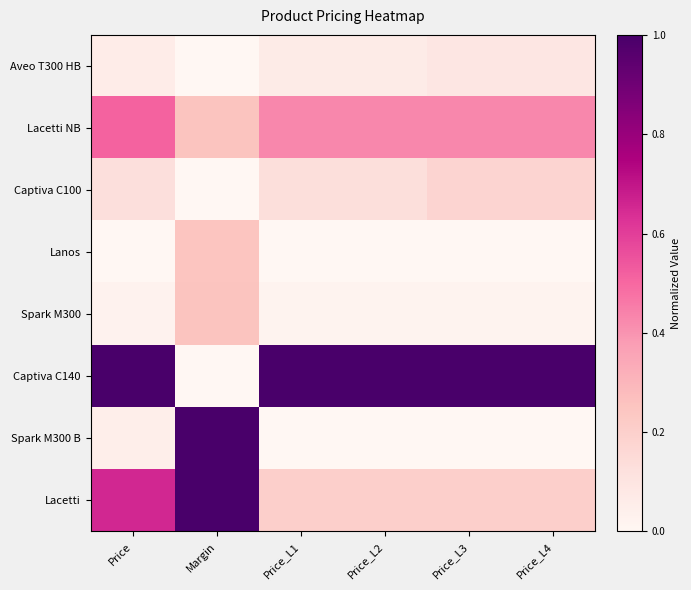

Count the number of data series in this chart.

8